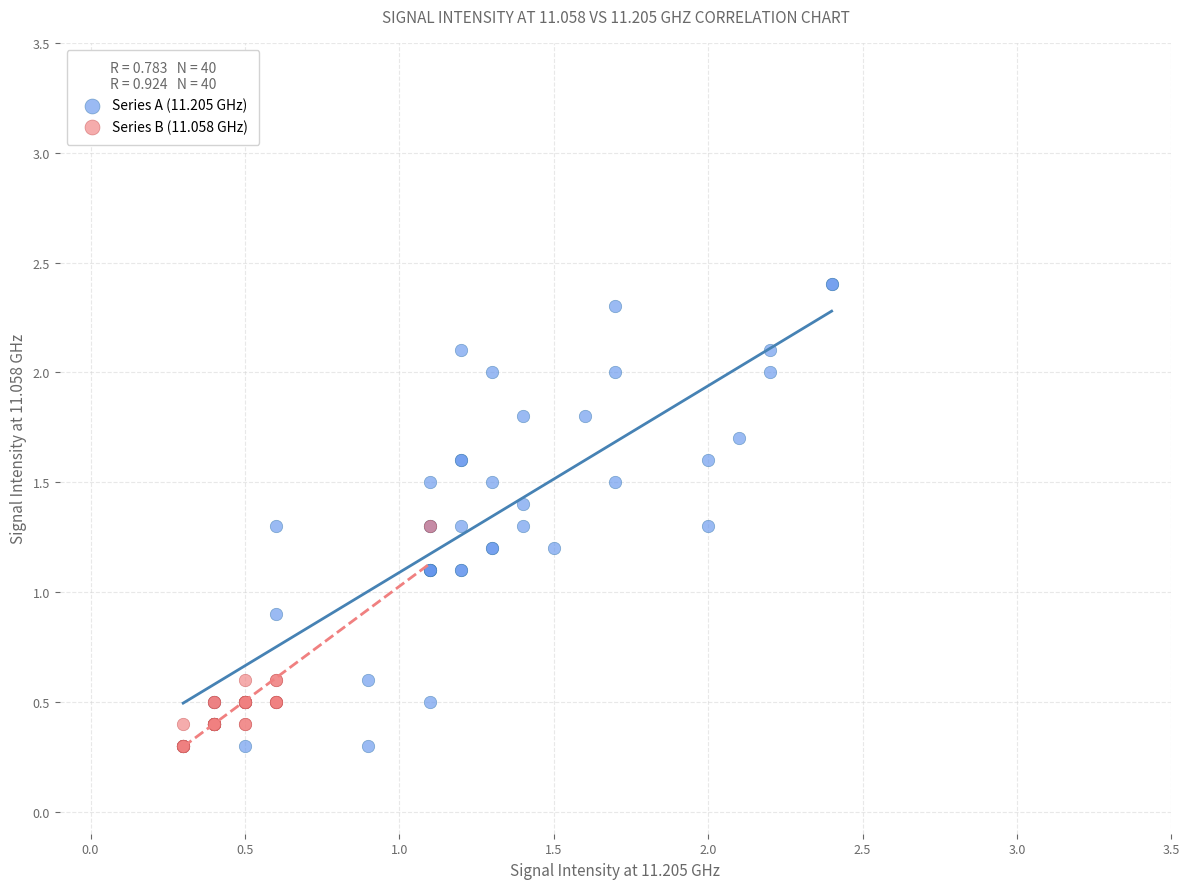

Which series reaches the maximum Y coordinate?

Series A (11.205 GHz)